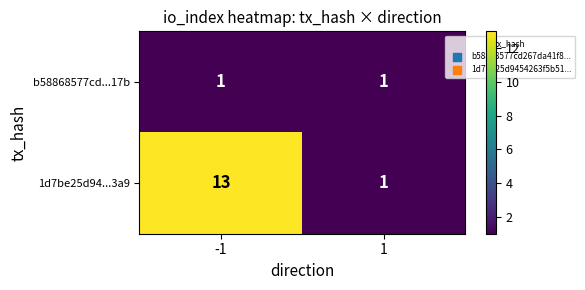

Between -1 and 1, which series saw the biggest shift?

1d7be25d94...3a9